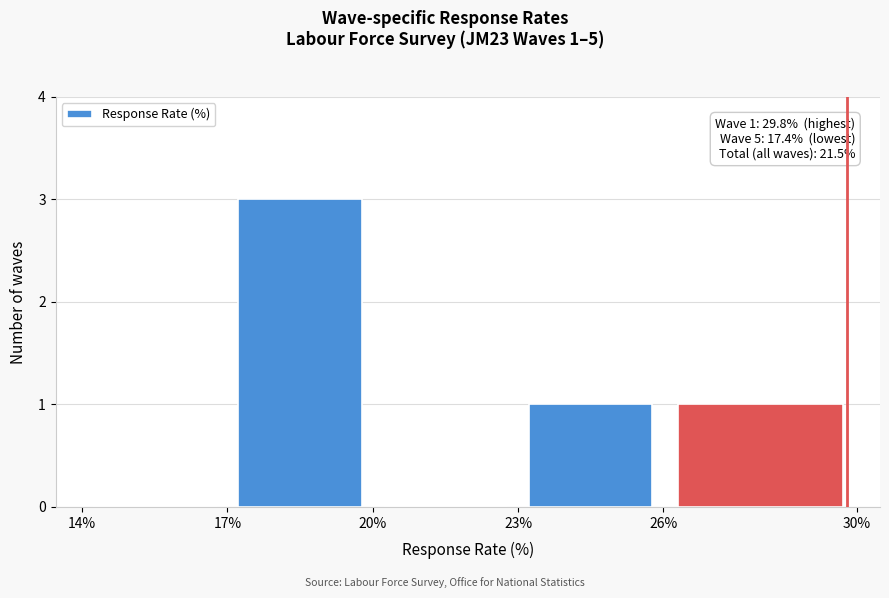

Which range on the x-axis has the tallest bar?

17% to 20%